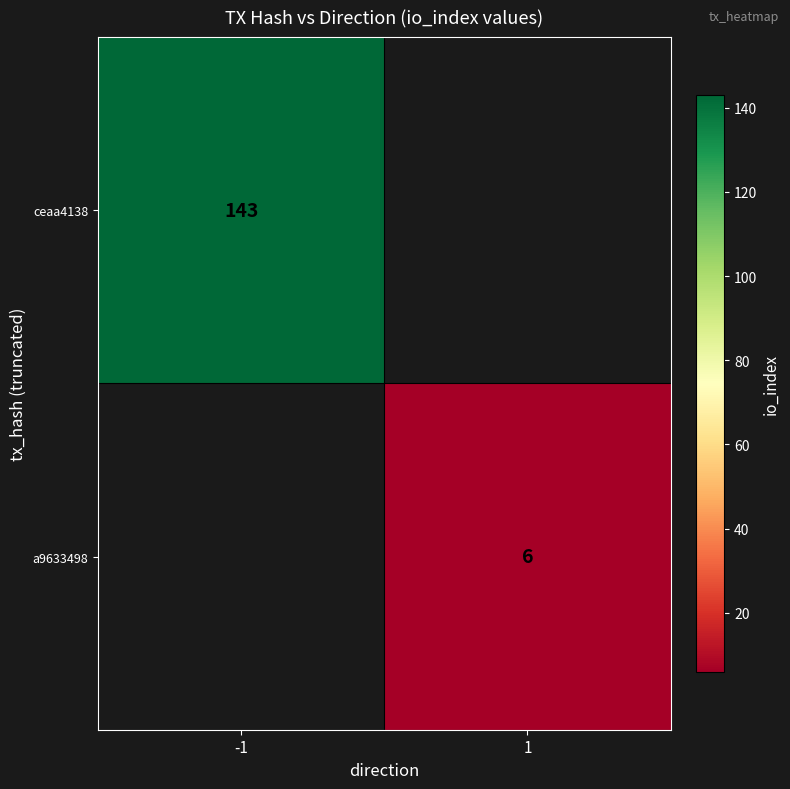

Which label corresponds to the largest value in the chart?

-1